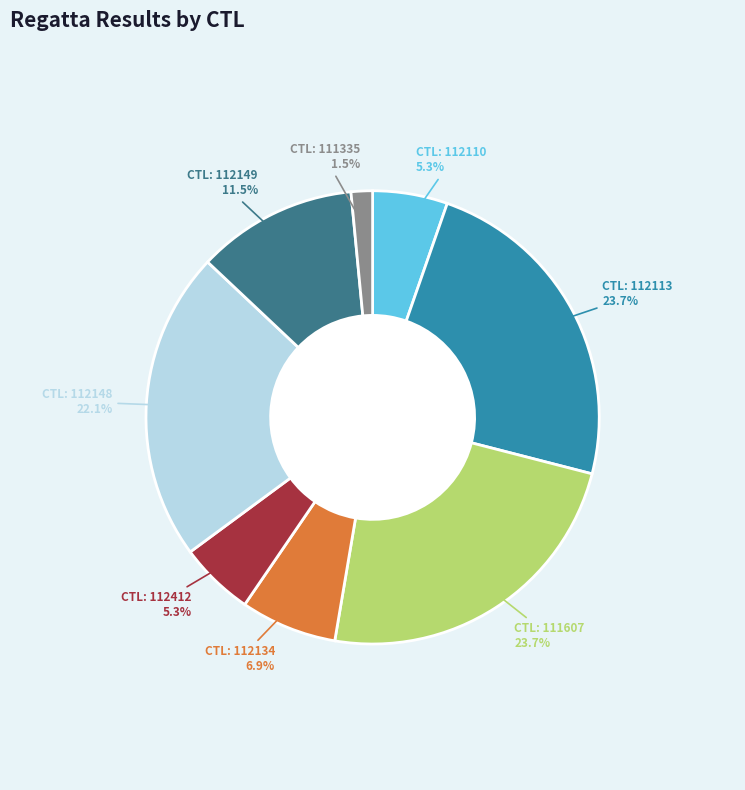

Does any single category account for the majority?

No